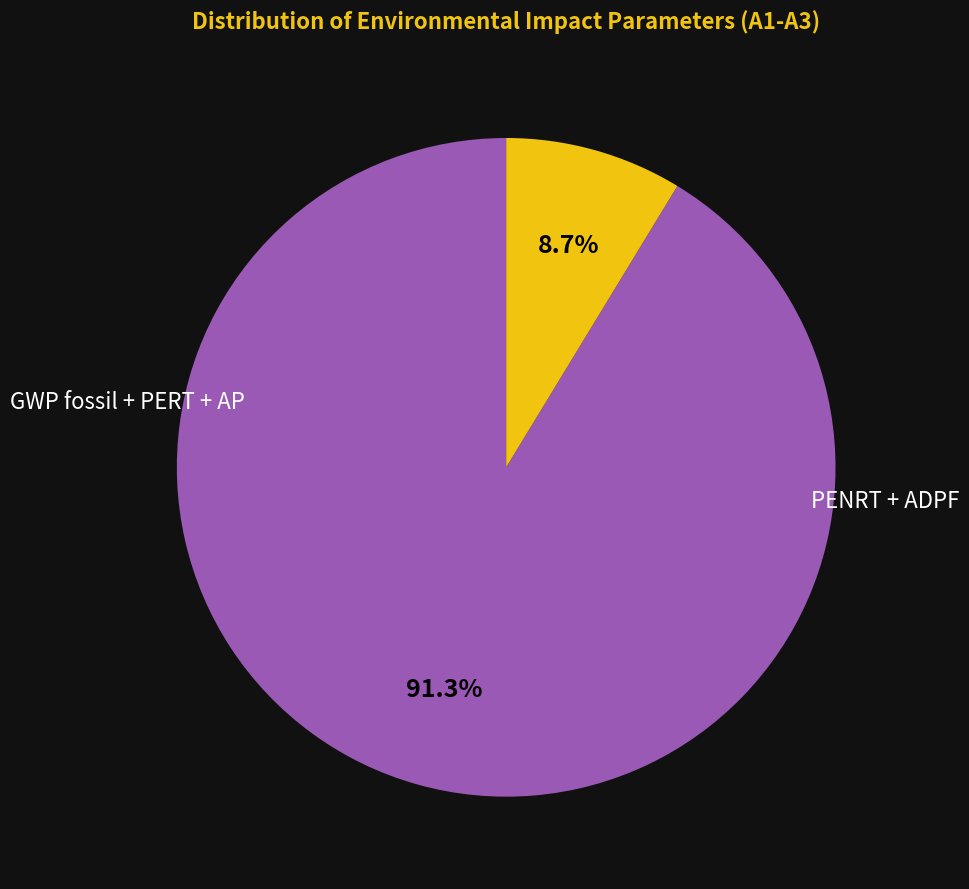

To the nearest percent, what is the difference between the largest and smallest slice percentages?

83%